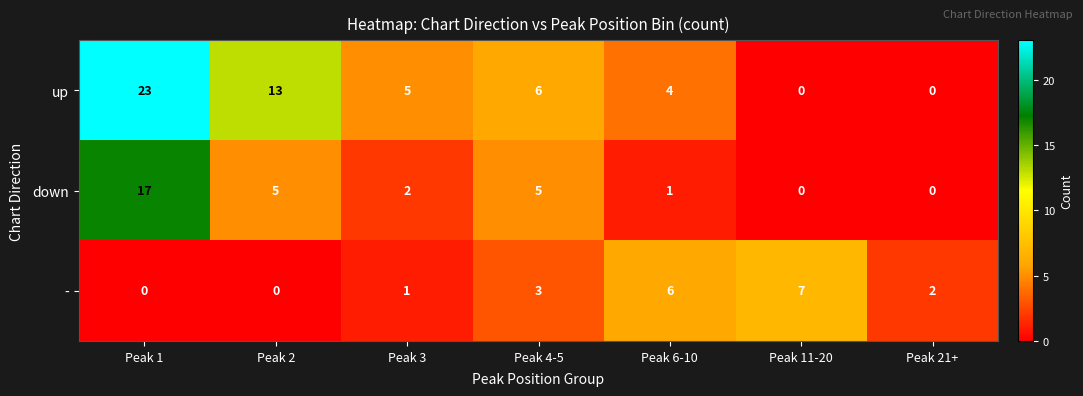

The value of up at Peak 4-5 is 6. True or false?

True